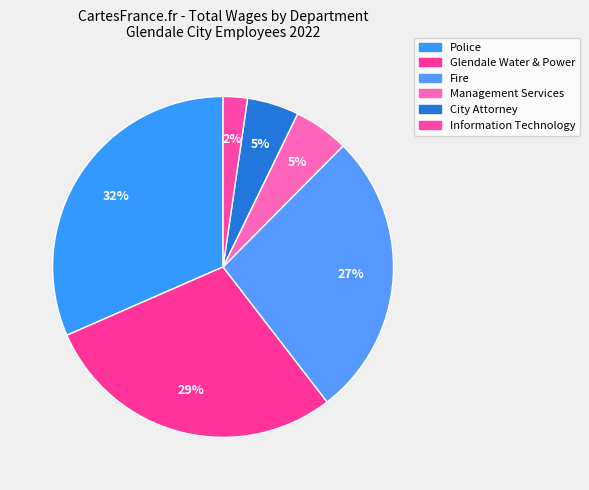

How many slices are in this pie chart?

6